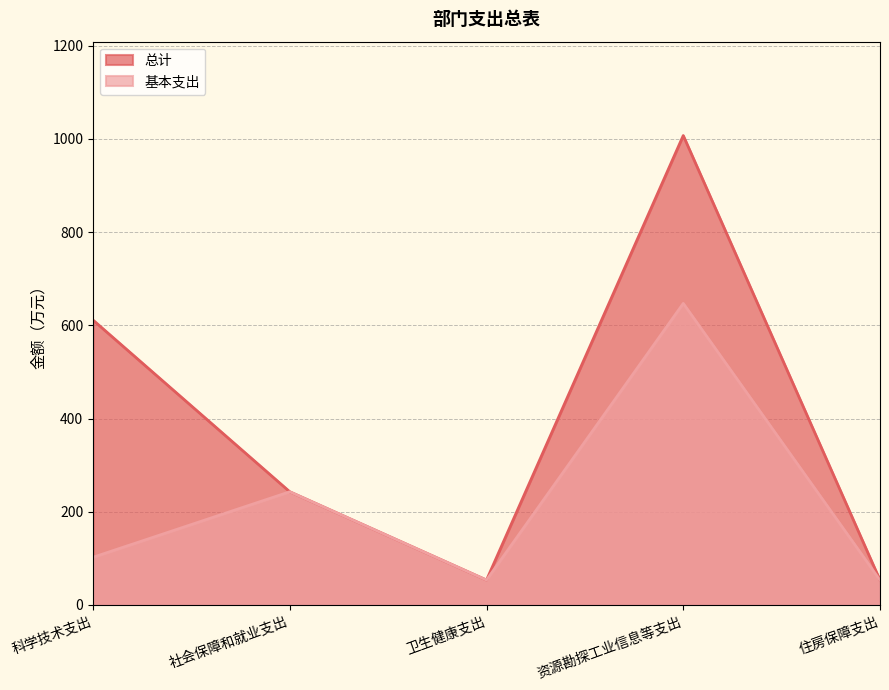

What is the label of the 3rd point from the right?

卫生健康支出